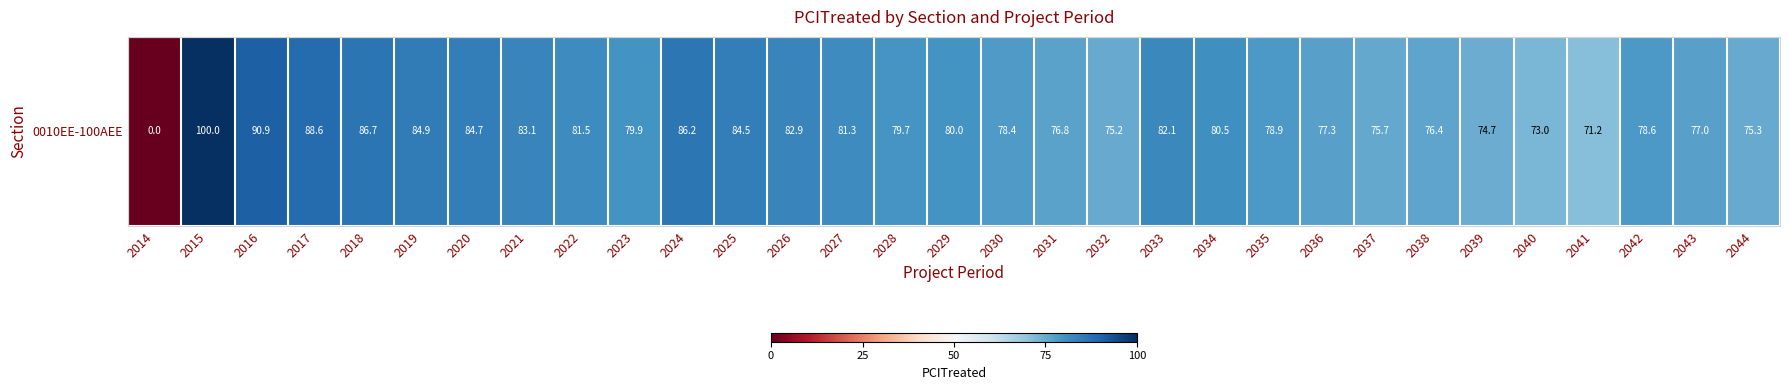

Is it true that the value at 2040 is 104.7?

False